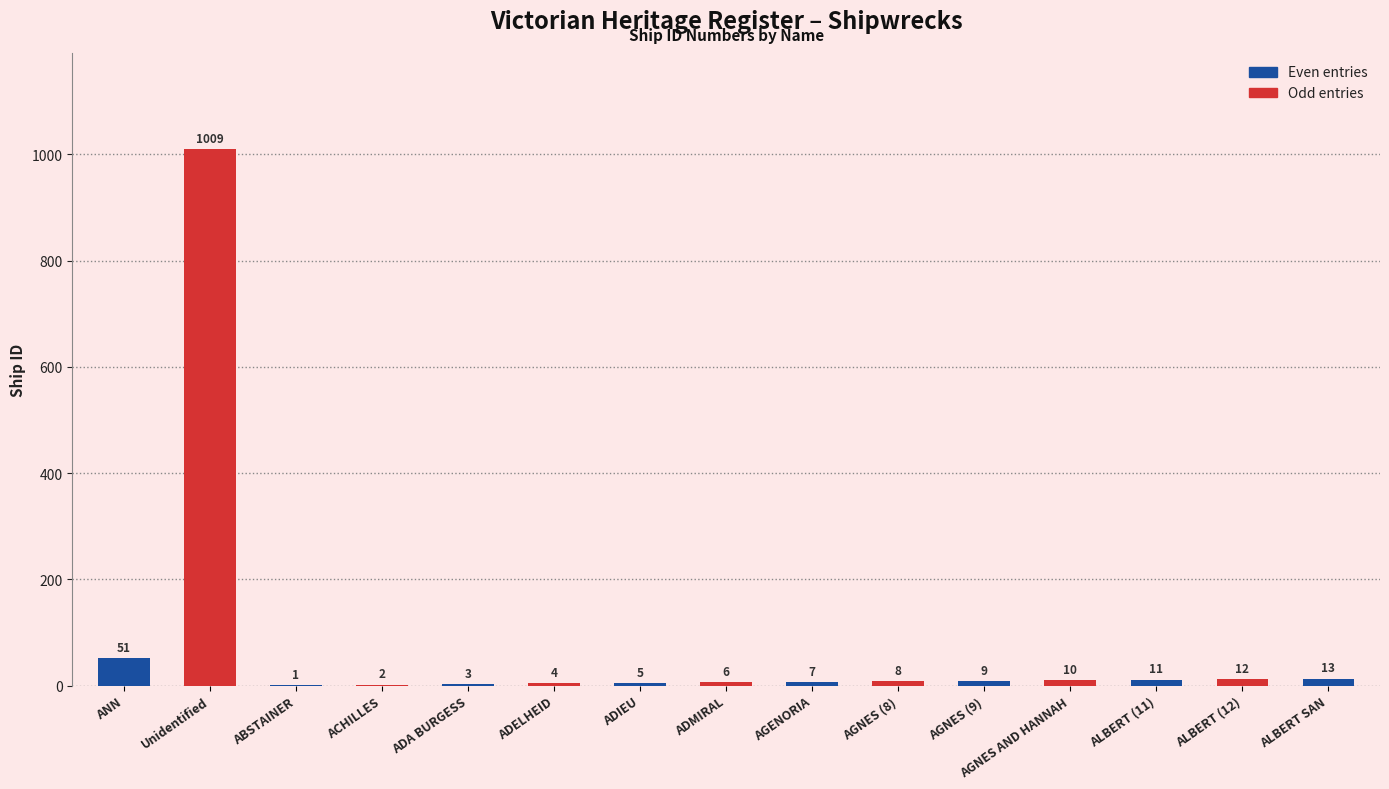

Count the number of categories in the chart.

15